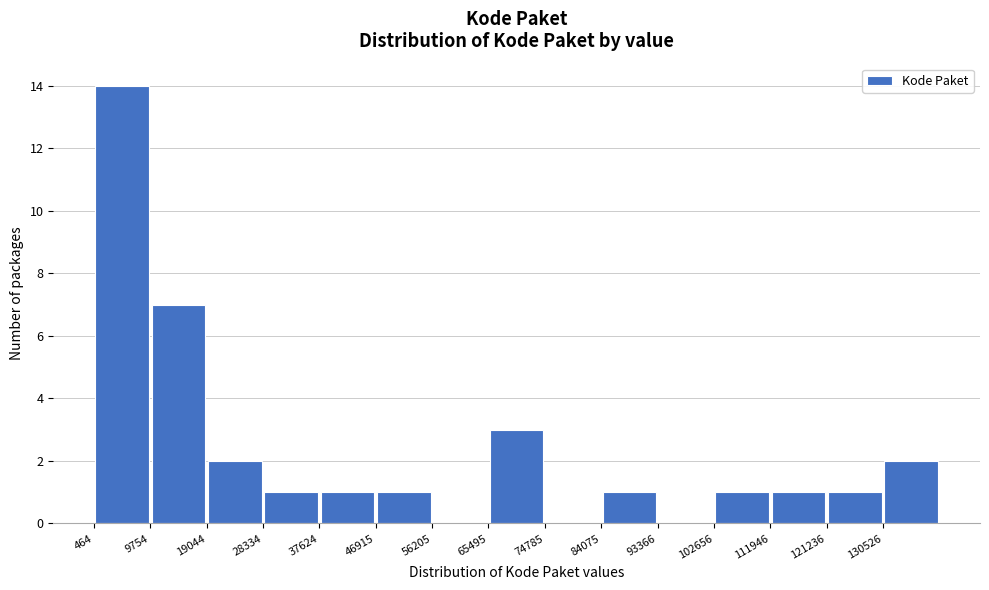

What is the height of the bar covering 19000 to 28000 on the x-axis? Neither the bar edges nor the heights are printed on the chart, so give them approximately, as read against the axes.

2